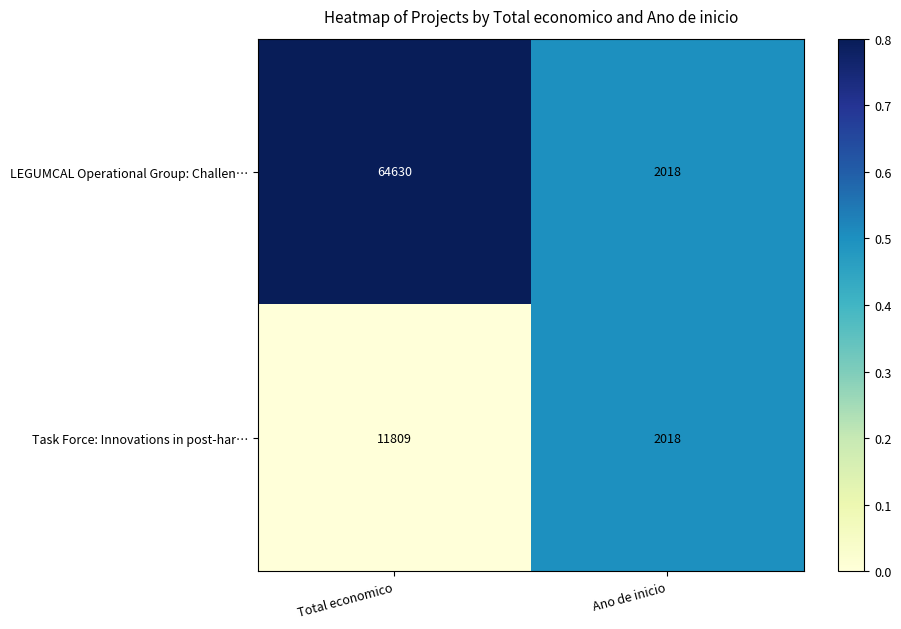

How many distinct data groups are displayed?

2